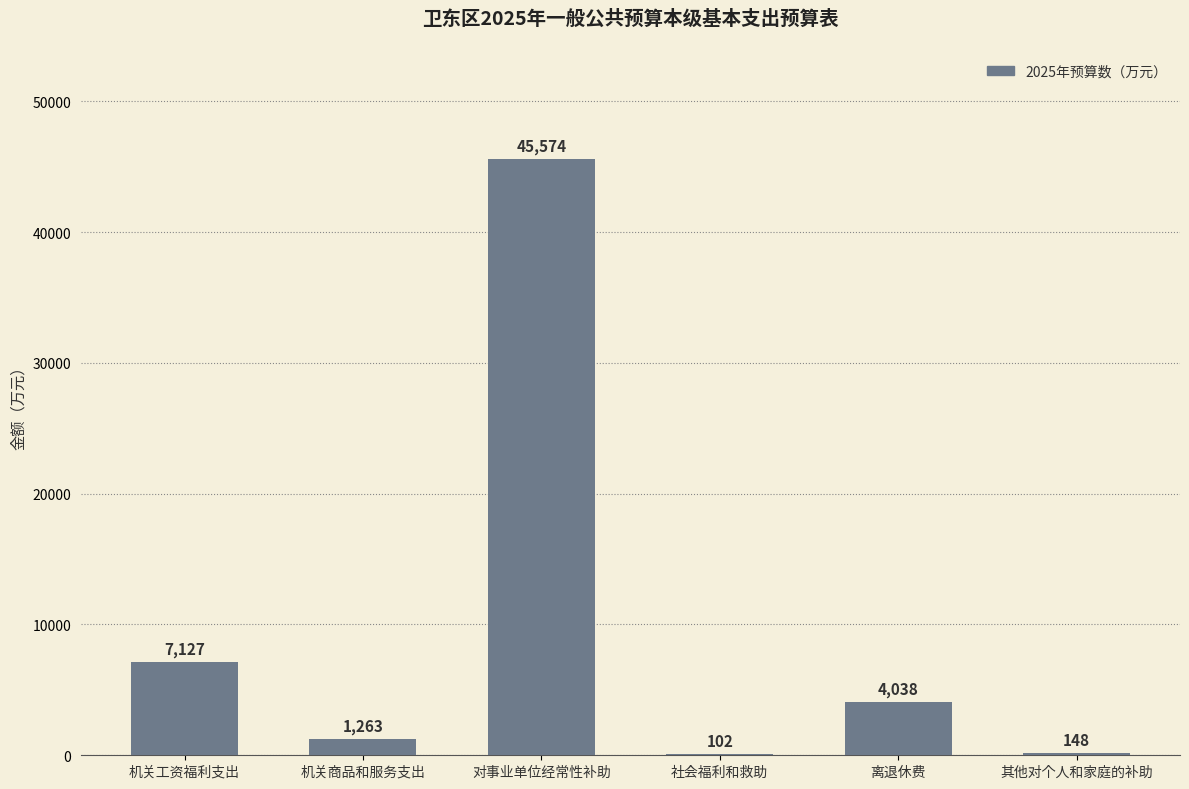

The value at 对事业单位经常性补助 is 62402. True or false?

False